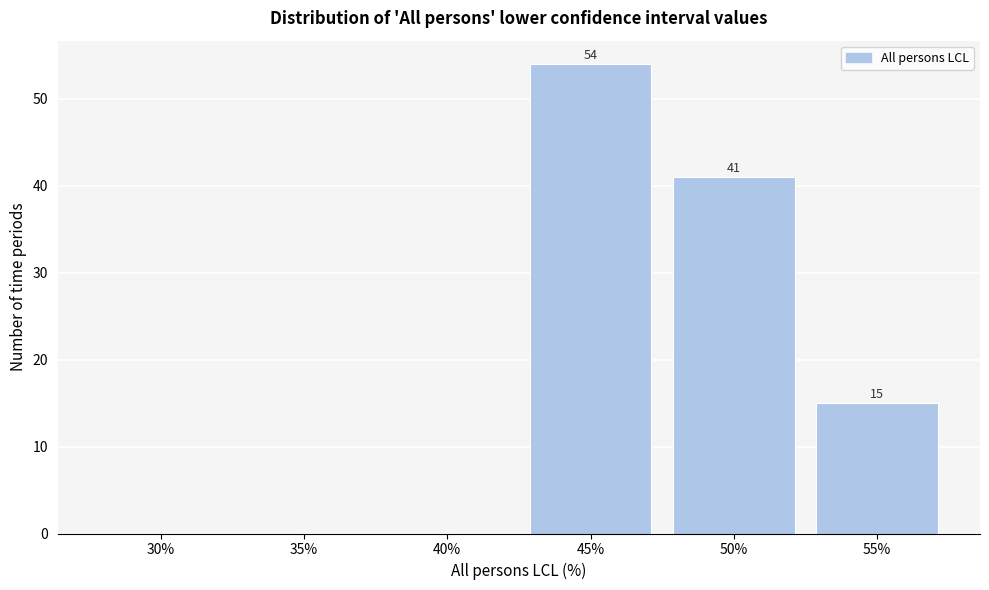

Reading left to right, what are all the values shown in this chart?

30%=0	35%=0	40%=0	45%=54	50%=41	55%=15